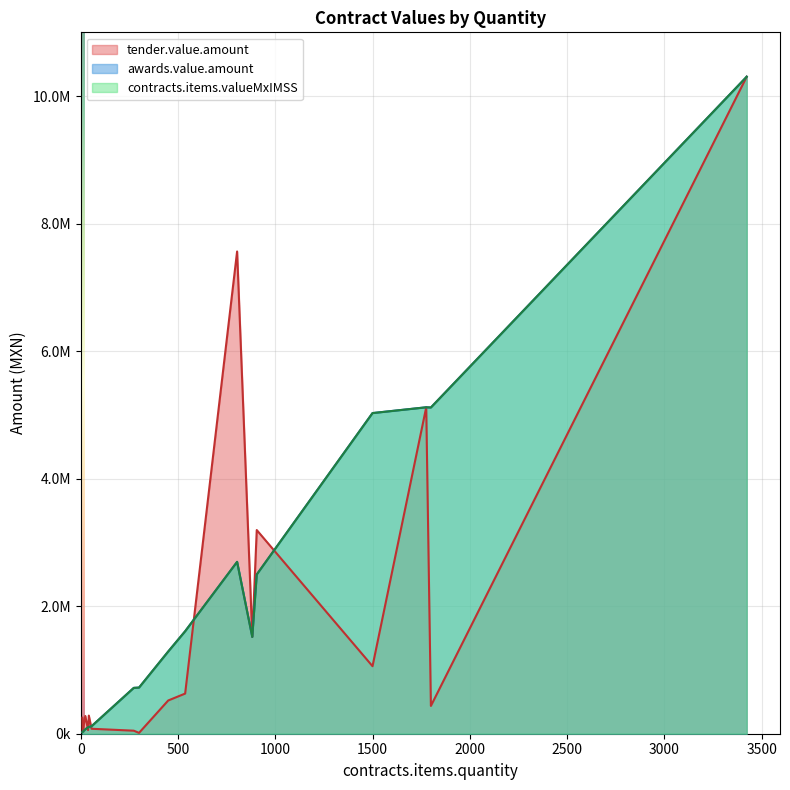

Where does the tender.value.amount series first go above 435951?

450